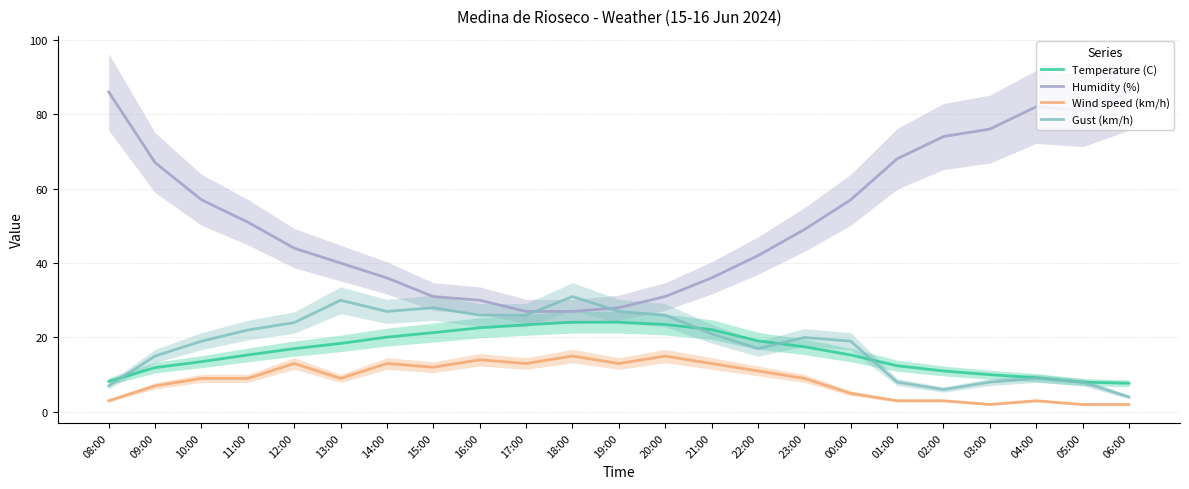

Read the Humidity (%) value at 05:00.

81.0